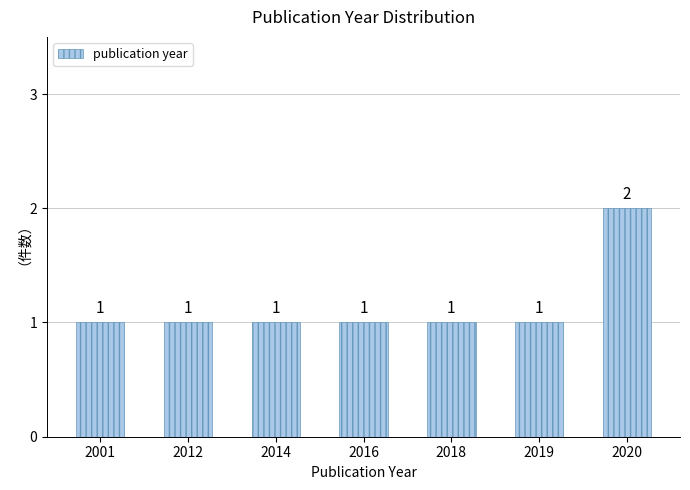

Which label corresponds to the largest value in the chart?

2020